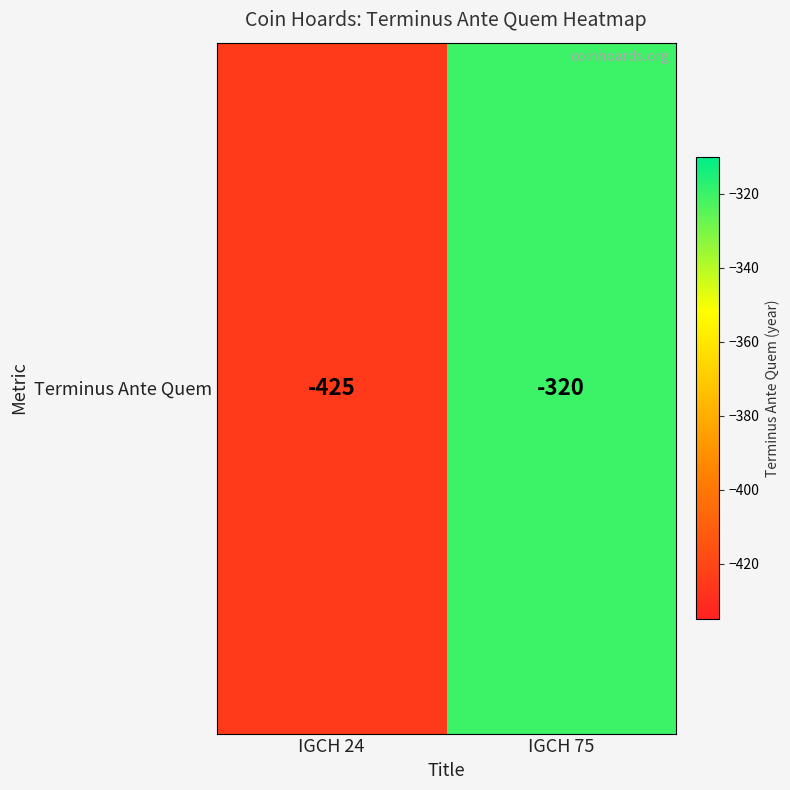

What is the difference between the maximum and minimum values?

105